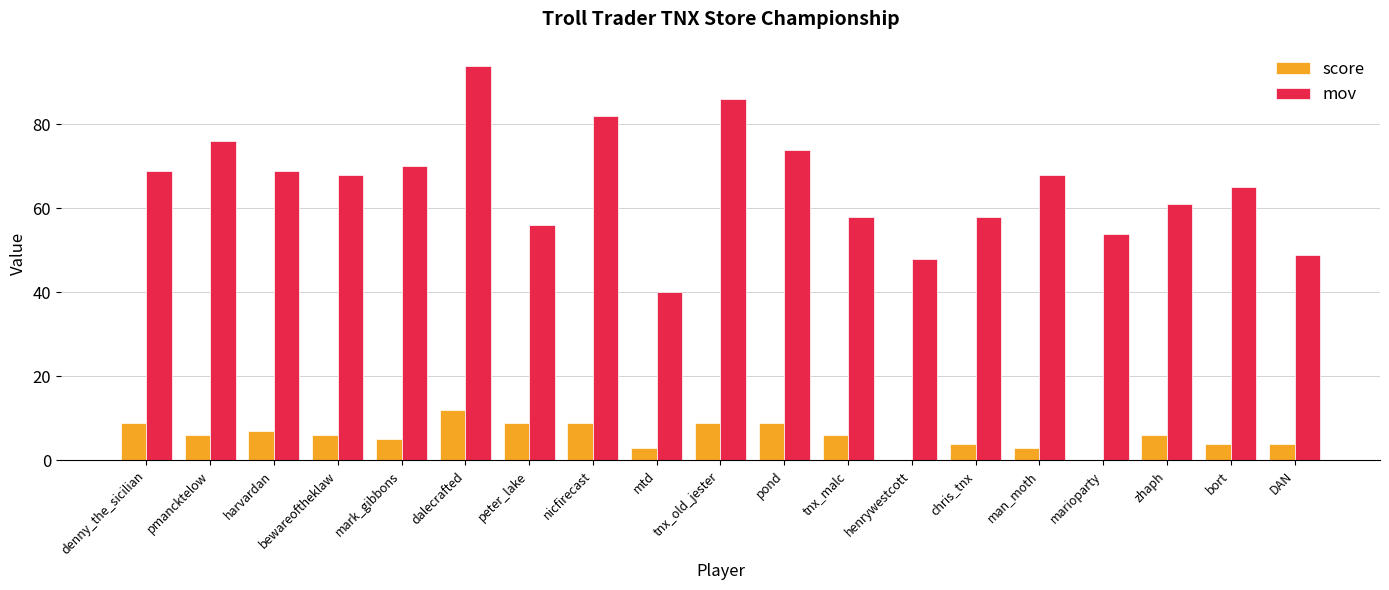

At which label does mov reach its peak?

dalecrafted